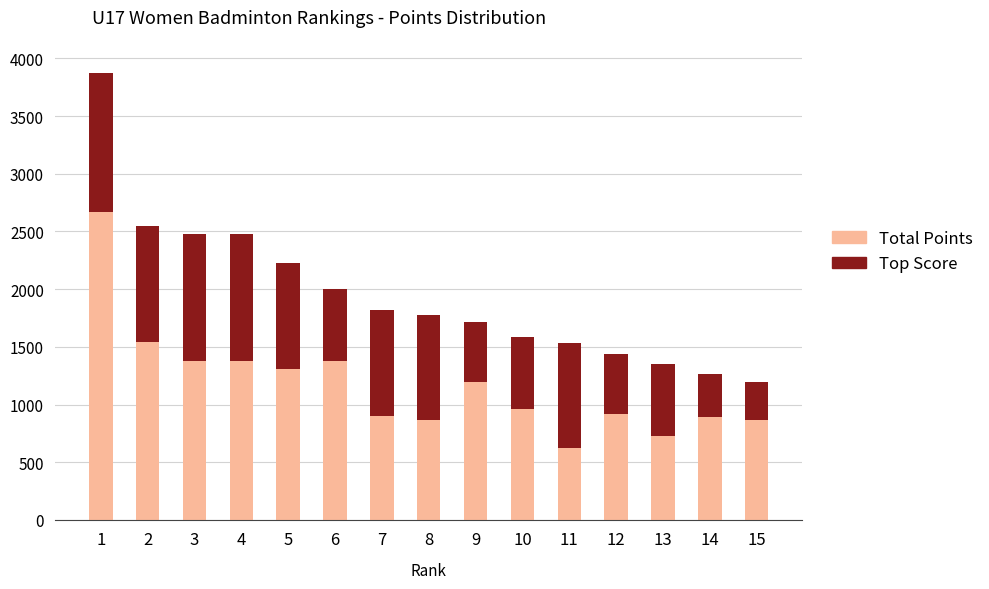

Where does the Total Points series first go above 1776?

1